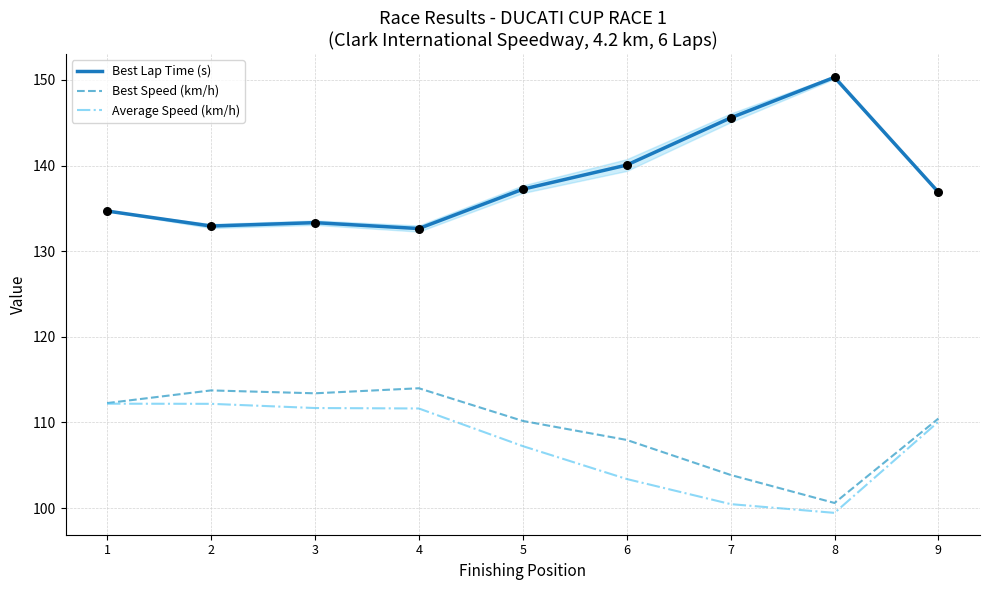

Which series has the widest spread of Y values?

Best Lap Time (s)